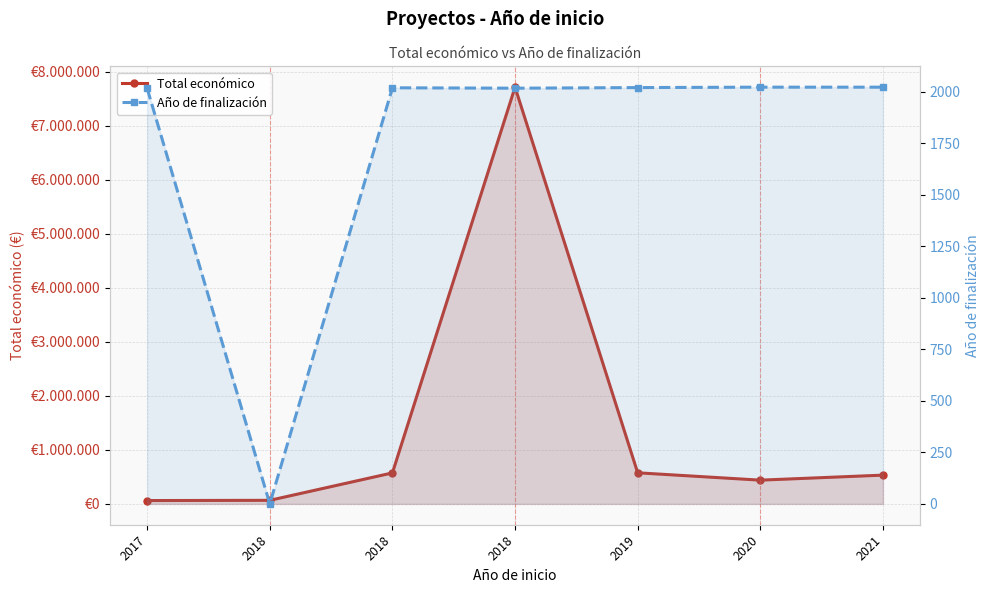

List the series in order of their peak value, lowest first.

Año de finalización, Total económico